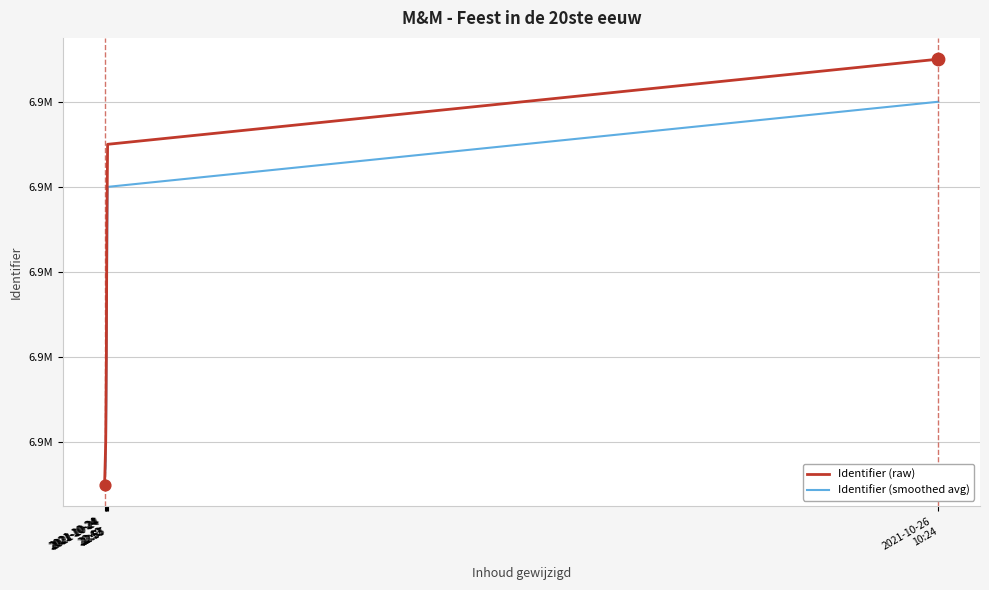

Is the value of Identifier (raw) at 2021-10-24
22:55 greater than the value of Identifier (smoothed avg) at 2021-10-24
22:55?

Yes